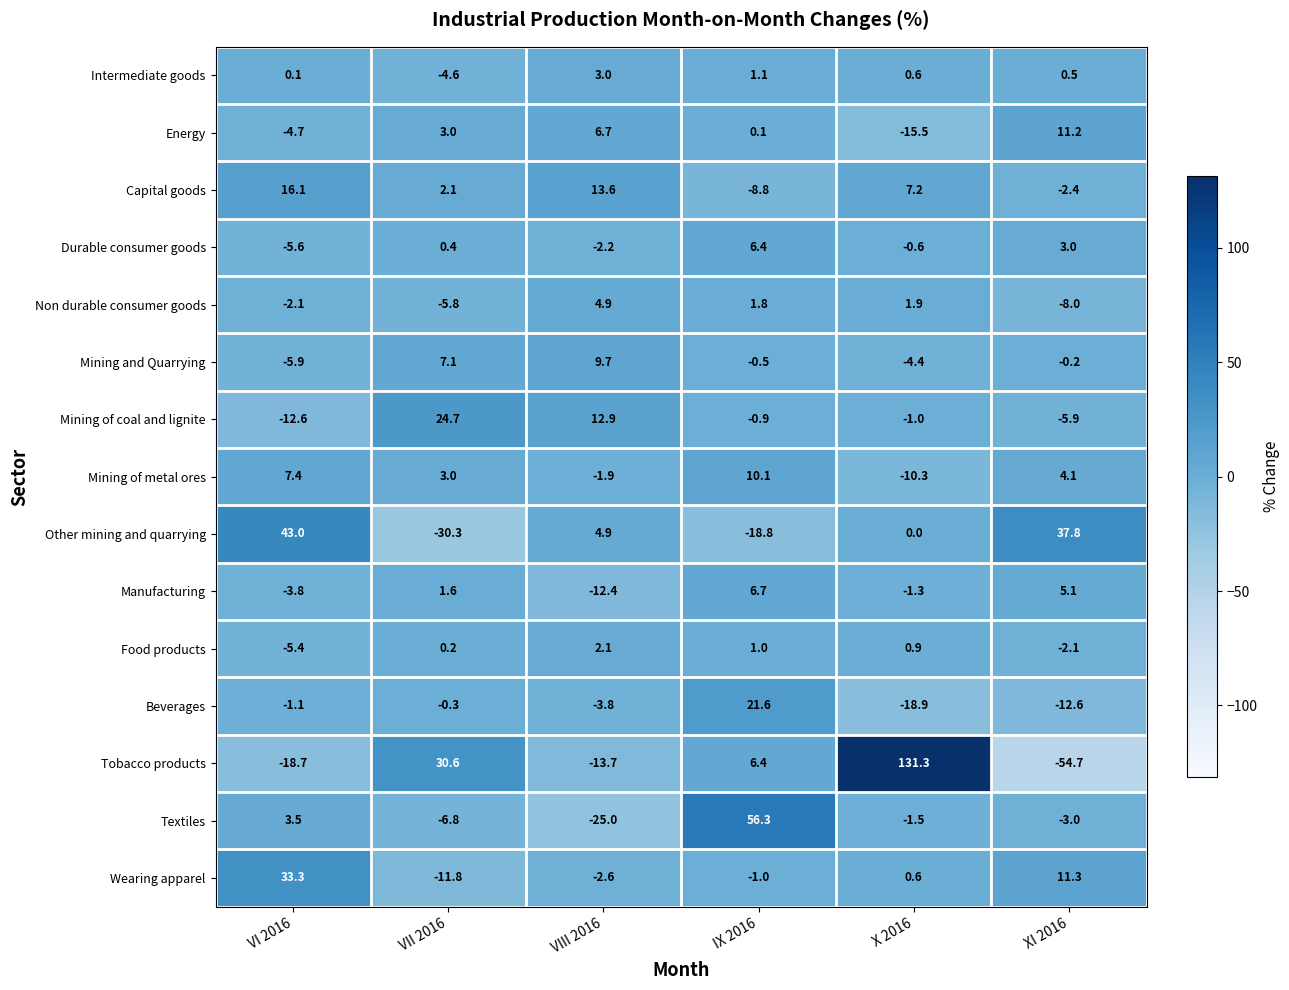

List the labels in order of Tobacco products value, smallest first.

XI 2016, VI 2016, VIII 2016, IX 2016, VII 2016, X 2016